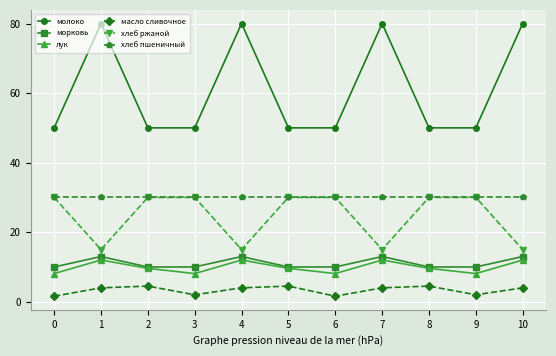

Reading left to right, extract all data points from this chart.

молоко: 50.0	80.0	50.0	50.0	80.0	50.0	50.0	80.0	50.0	50.0	80.0
морковь: 10.0	13.0	10.0	10.0	13.0	10.0	10.0	13.0	10.0	10.0	13.0
лук: 8.1	12.0	9.6	8.1	12.0	9.6	8.1	12.0	9.6	8.1	12.0
масло сливочное: 1.6	4.0	4.5	2.0	4.0	4.5	1.6	4.0	4.5	2.0	4.0
хлеб ржаной: 30.0	15.0	30.0	30.0	15.0	30.0	30.0	15.0	30.0	30.0	15.0
хлеб пшеничный: 30.0	30.0	30.0	30.0	30.0	30.0	30.0	30.0	30.0	30.0	30.0